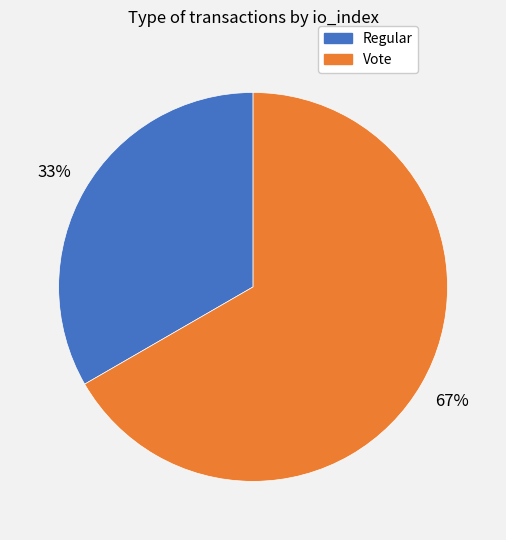

To the nearest percent, what percentage of the pie is Vote?

67%